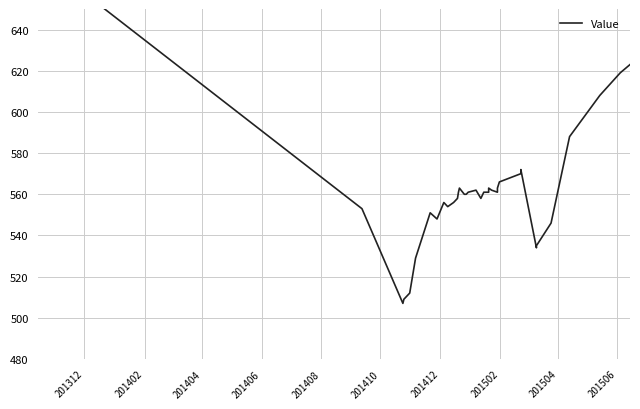

What is the difference between the maximum and second lowest values?

166